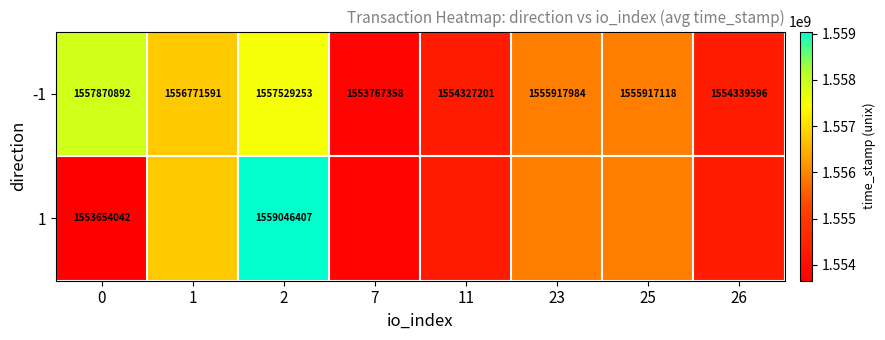

How many series are shown in this chart?

2